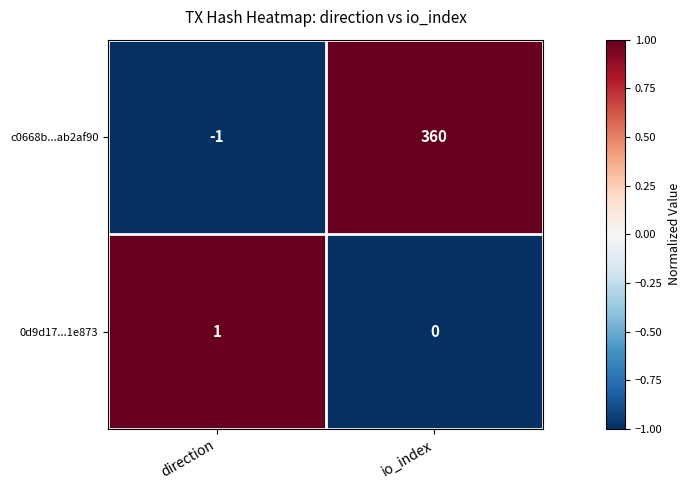

Between direction and io_index, which series saw the biggest shift?

c0668b...ab2af90